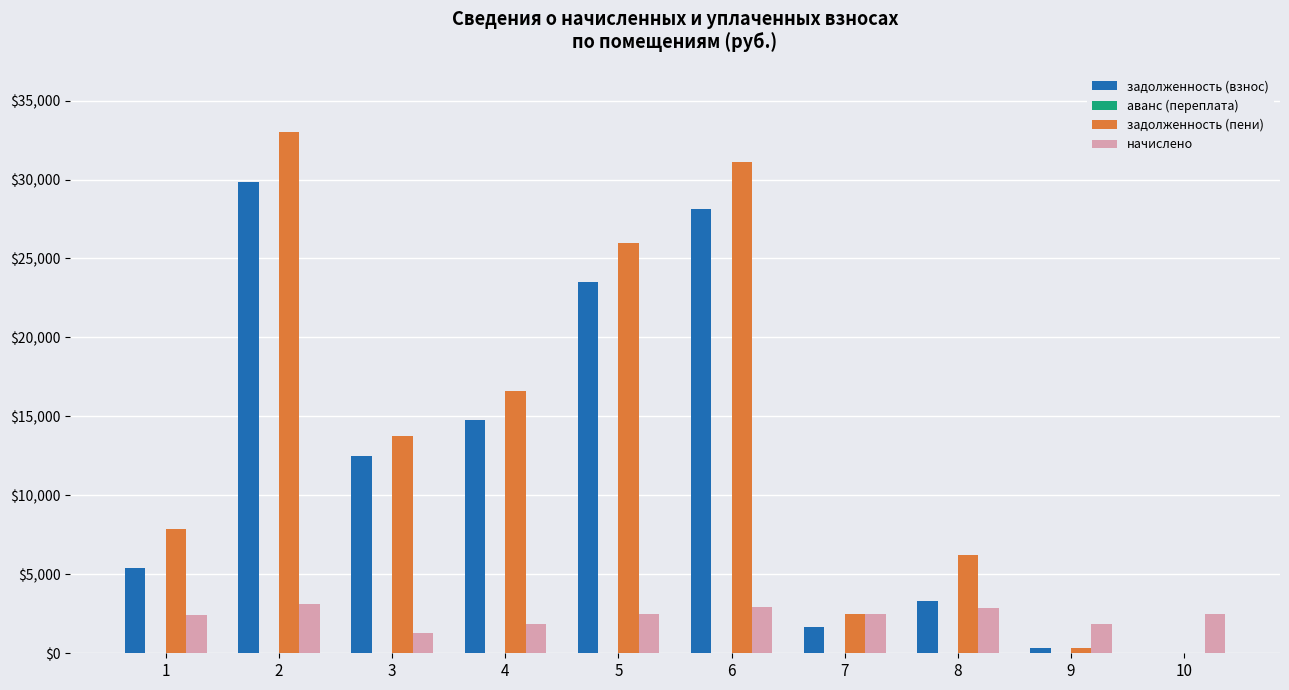

At which category is the sum across all series the highest?

2